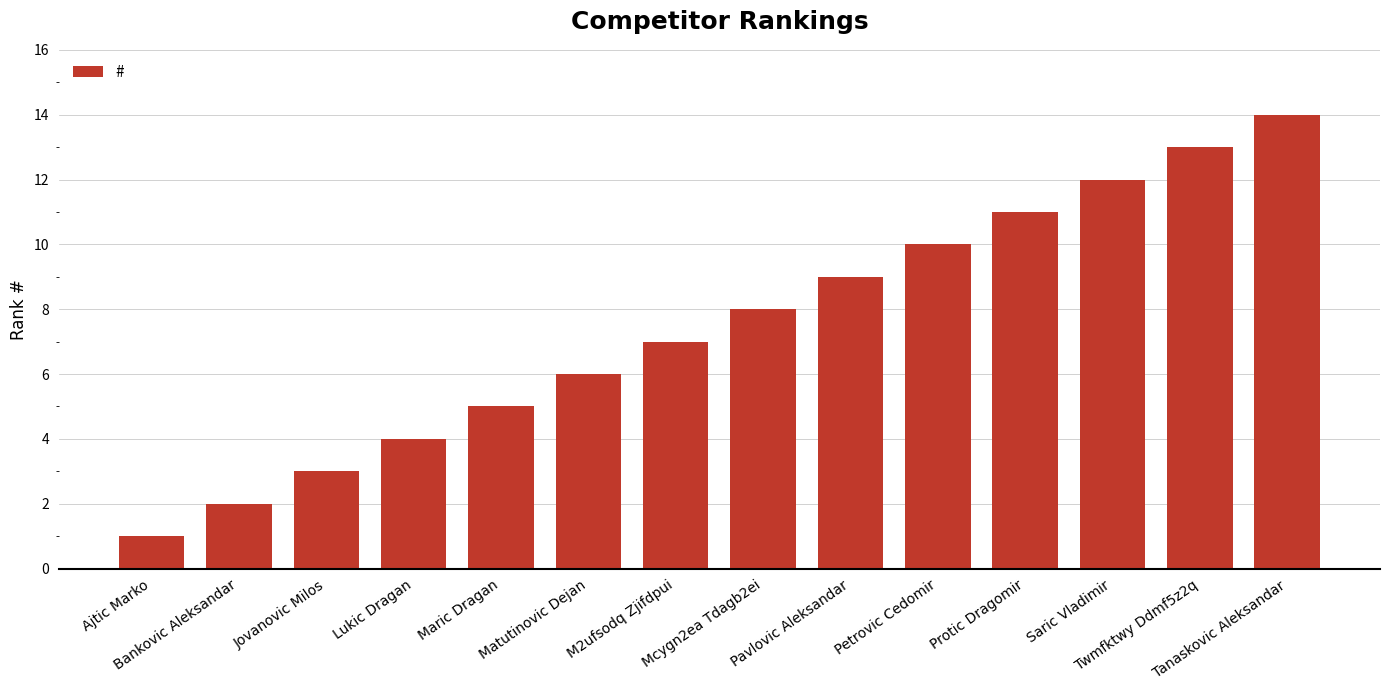

What is the label of the 13th bar from the right?

Bankovic Aleksandar